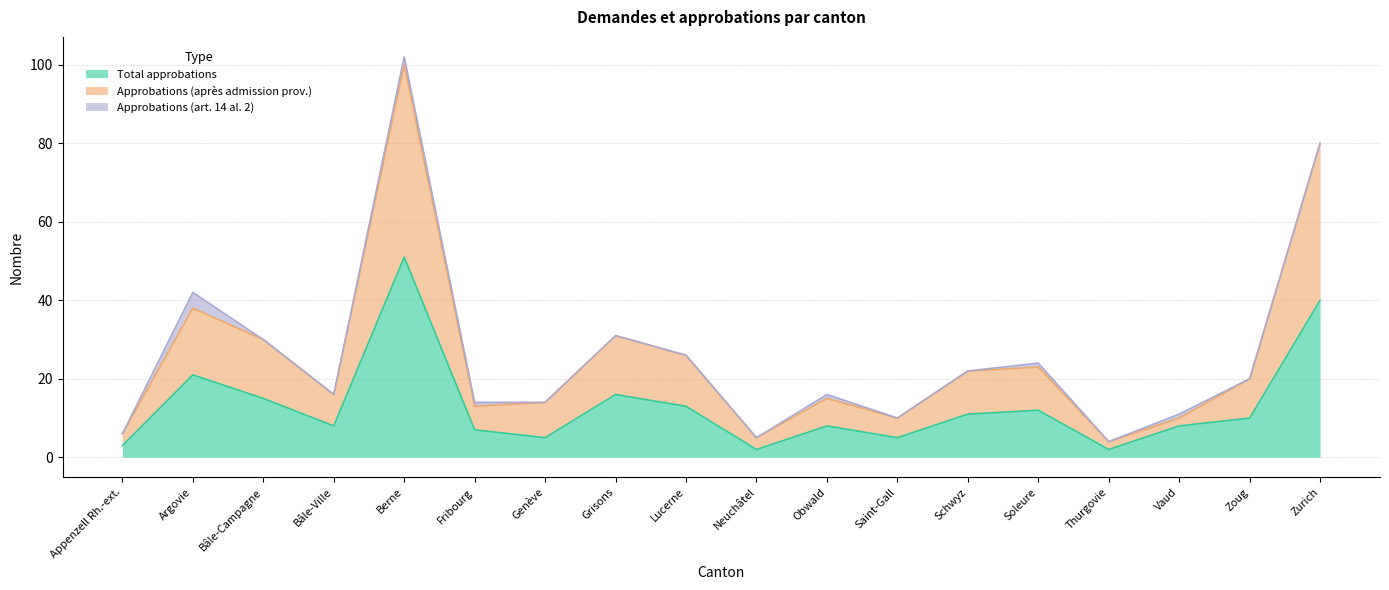

How many data points in Approbations (après admission prov.) are above 20?

8